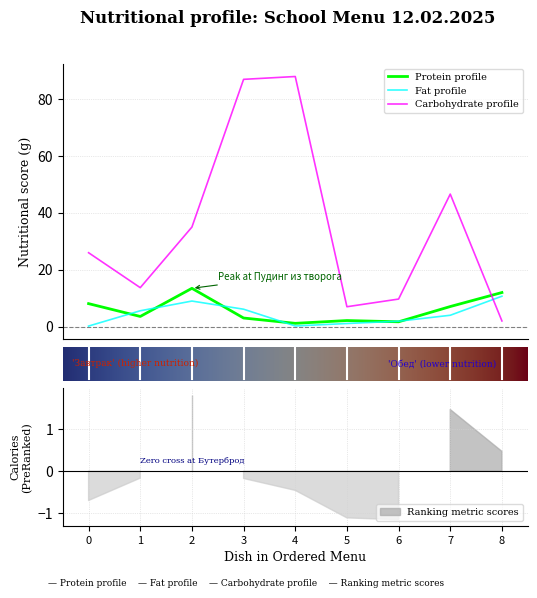

Which series ends up on top after the final intersection of Protein profile and Carbohydrate profile?

Protein profile